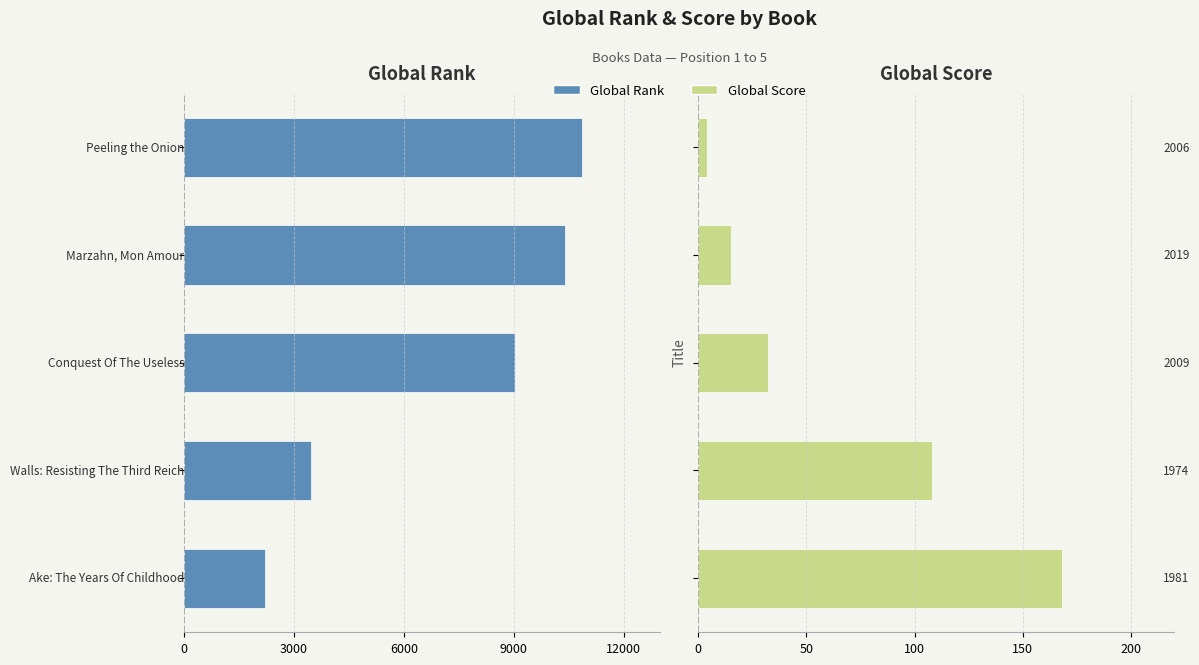

What is the approximate value of Global Score at 6000?

32